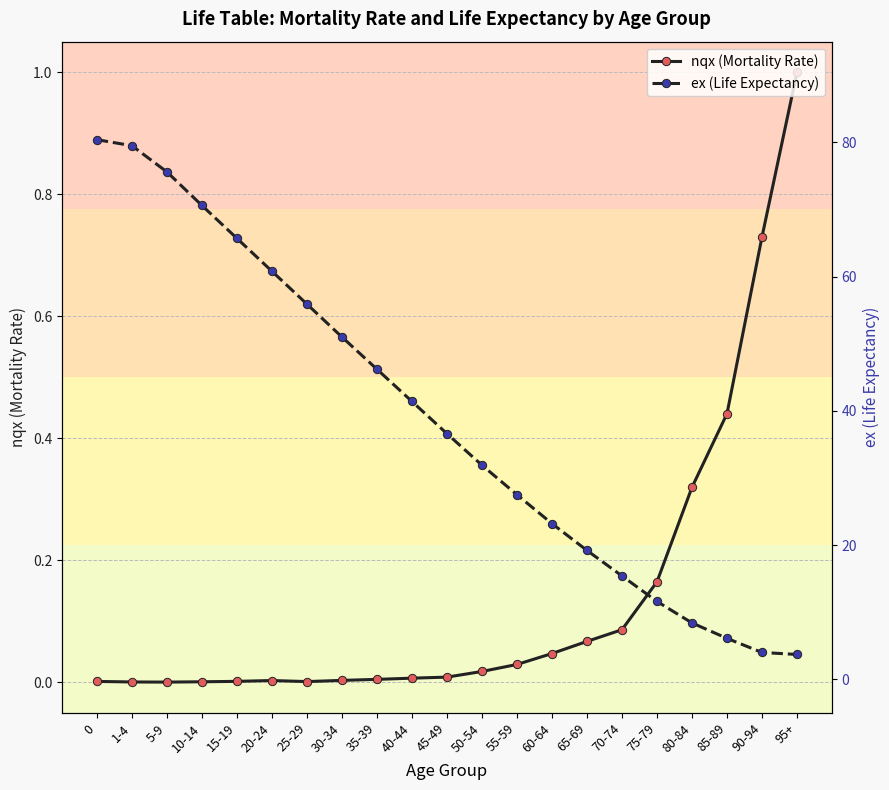

How many values in the ex (Life Expectancy) series exceed 36?

11